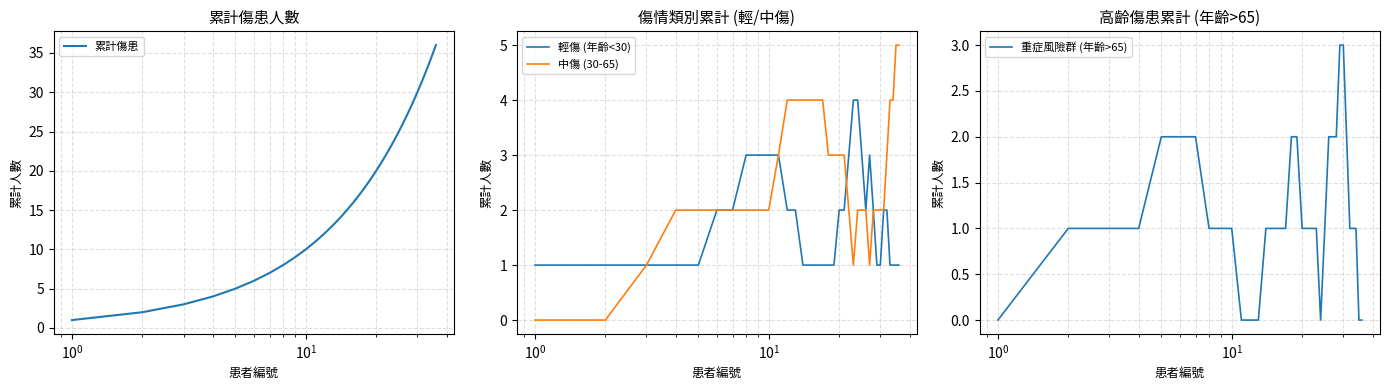

What is the value of the 重症風險群 (年齡>65) point at the 22nd from the left?

1